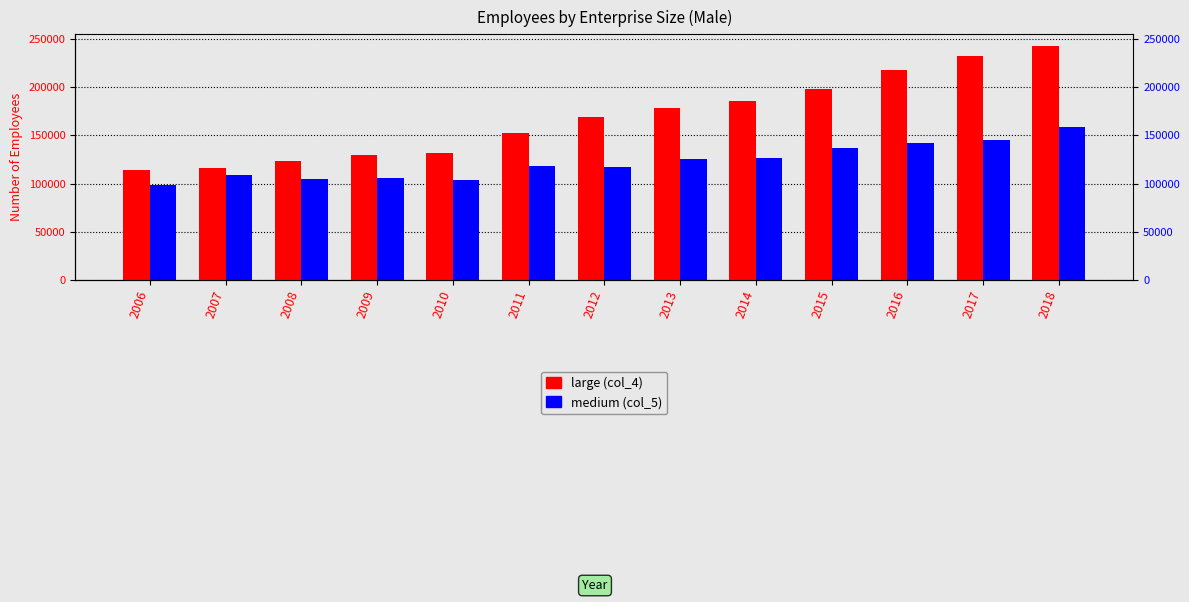

What is the difference between the medium (col_5) values at 2009 and 2006?

7198.6